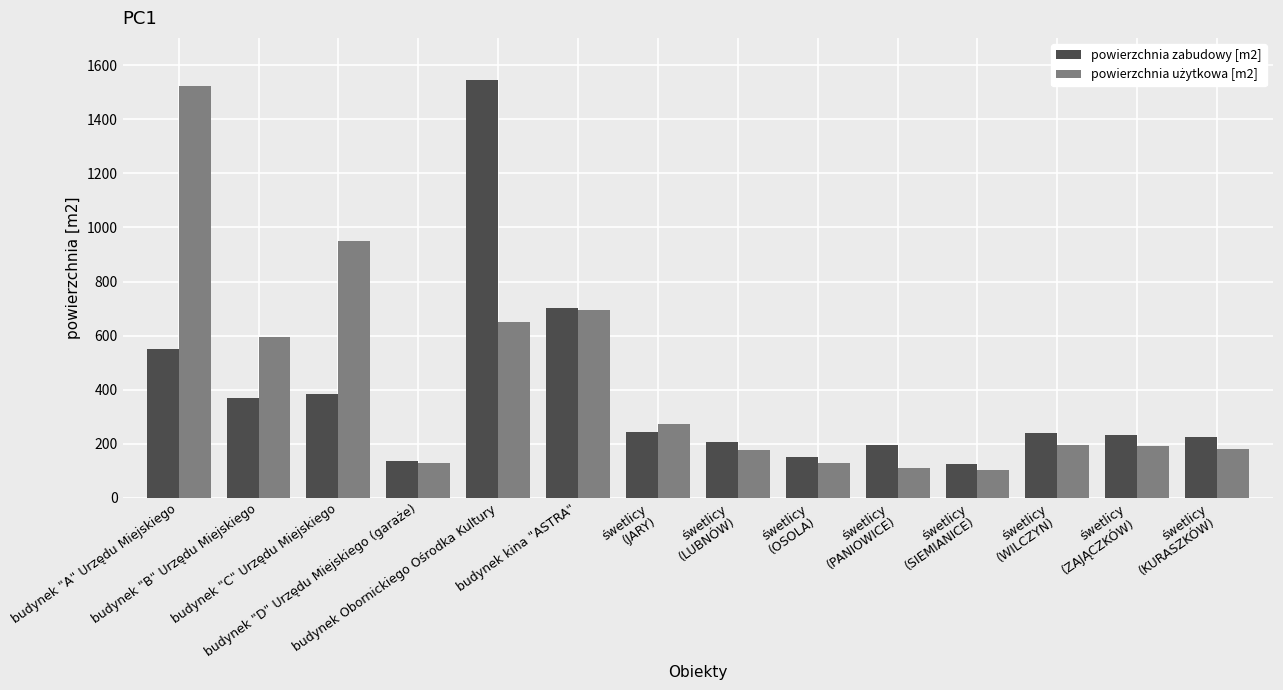

What is the difference between the maximum and minimum values in the powierzchnia zabudowy [m2] series?

1422.0